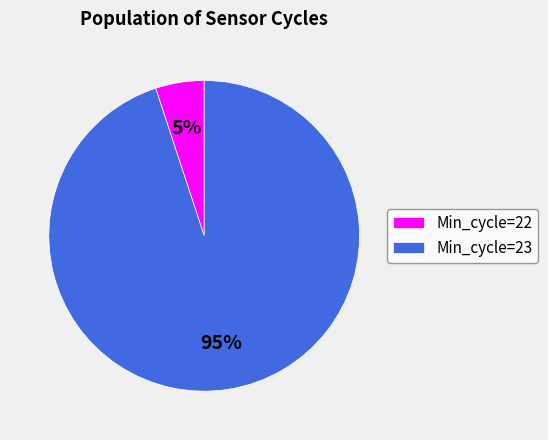

What is the smallest slice in the pie chart?

Min_cycle=22